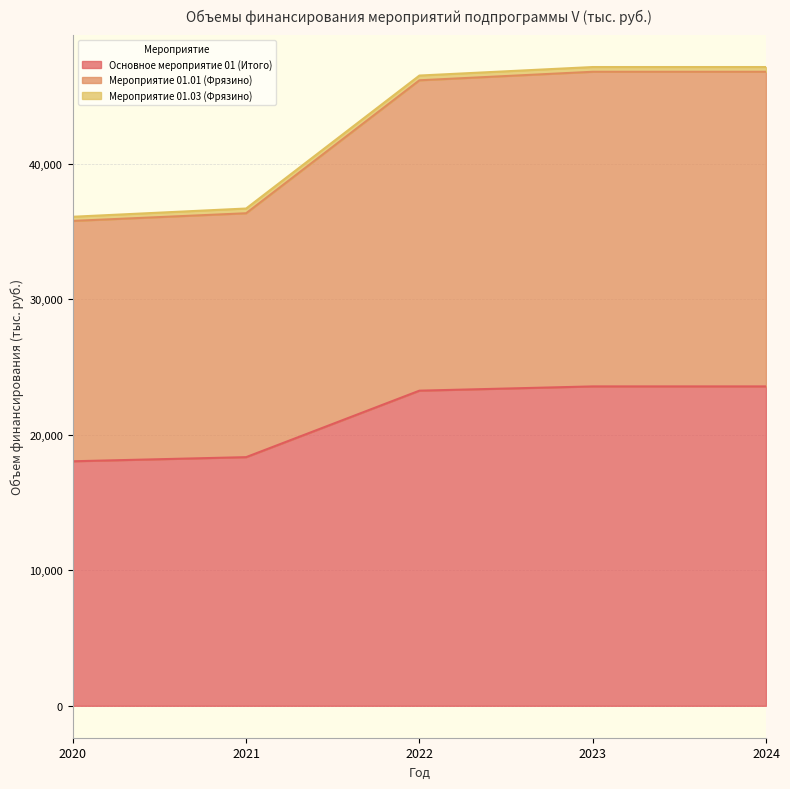

The Основное мероприятие 01 (Итого) series shows 10498.6 at 2021. True or false?

False